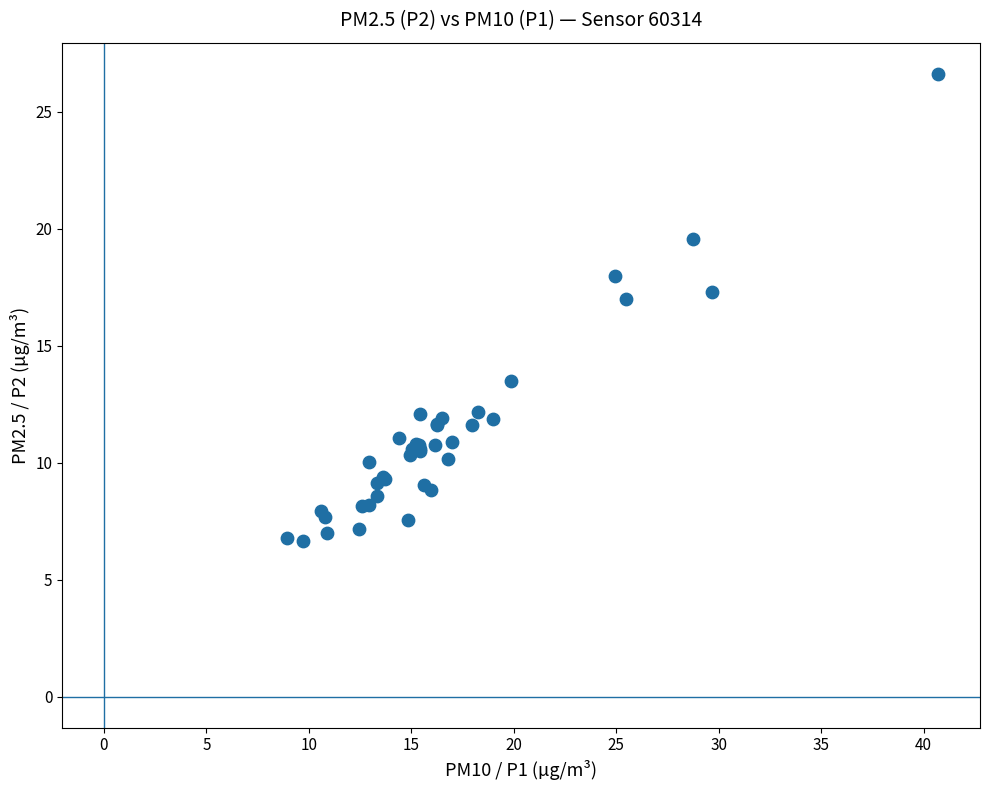

What Y value in the scatter plot is closest to 16?

17.0